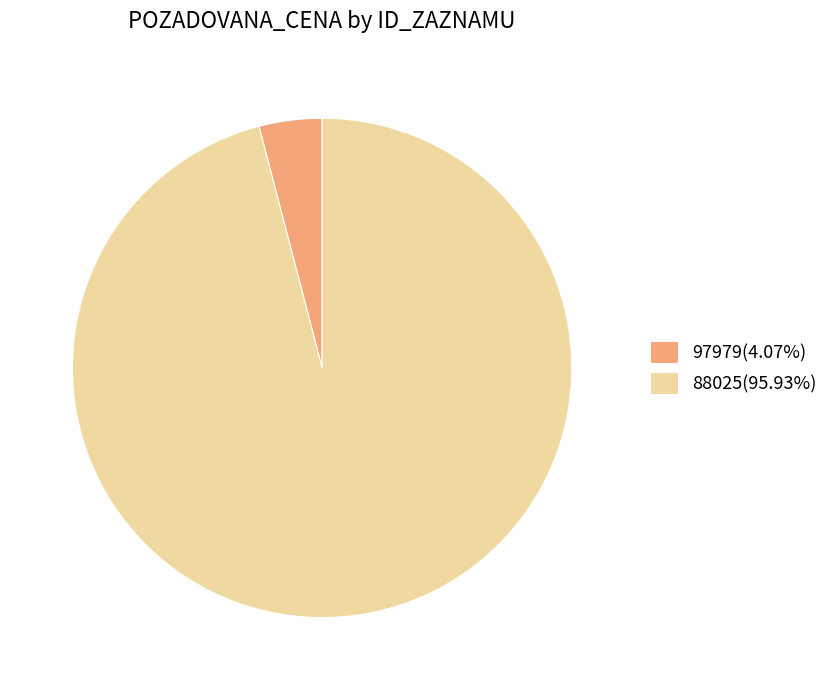

Combined, do 88025(95.93%) and 97979(4.07%) account for over 50%?

Yes